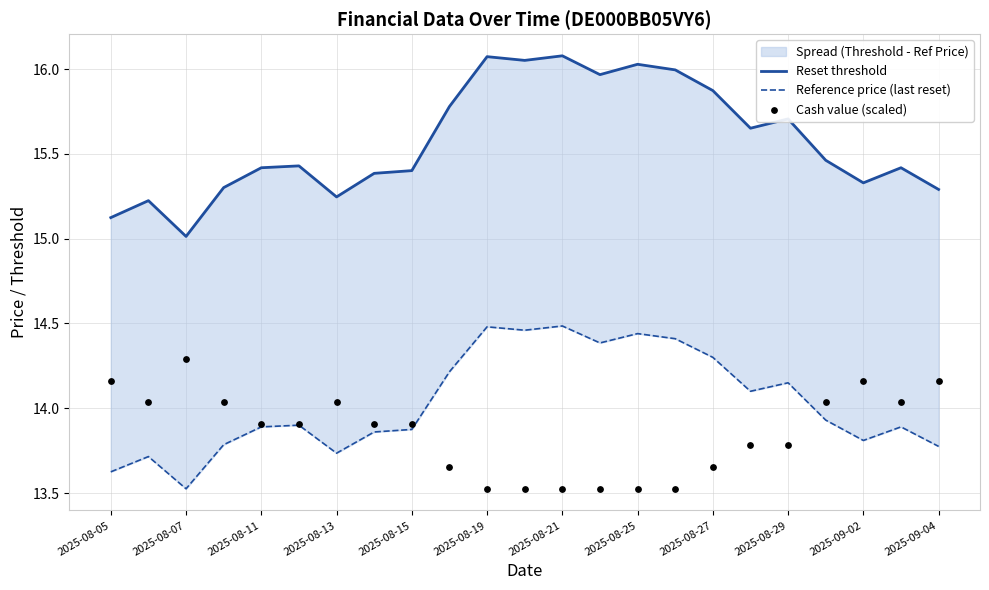

At which category is the sum across all series the highest?

2025-08-21